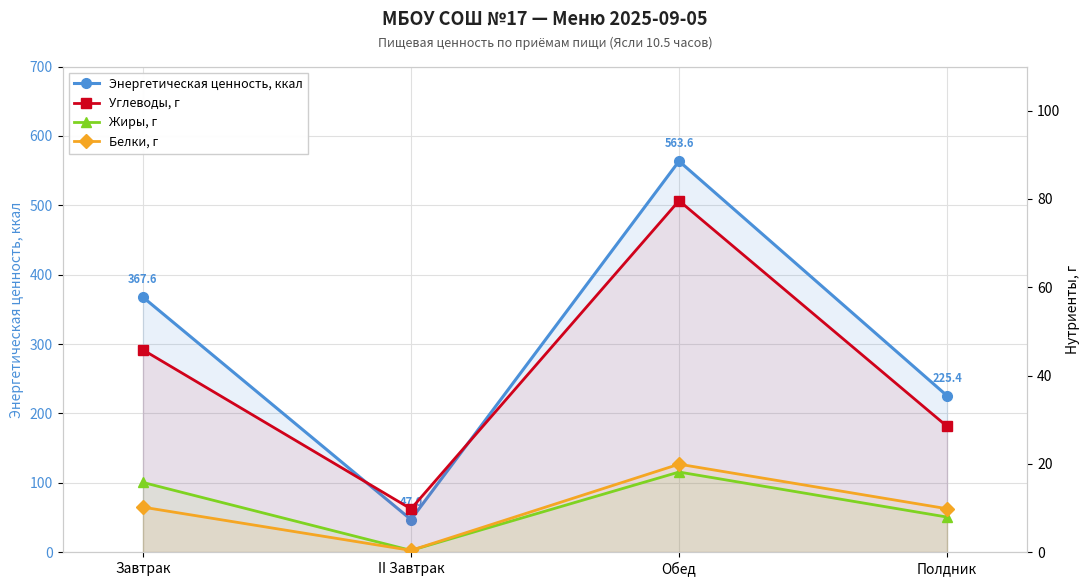

How many values in the Энергетическая ценность, ккал series exceed 367?

2